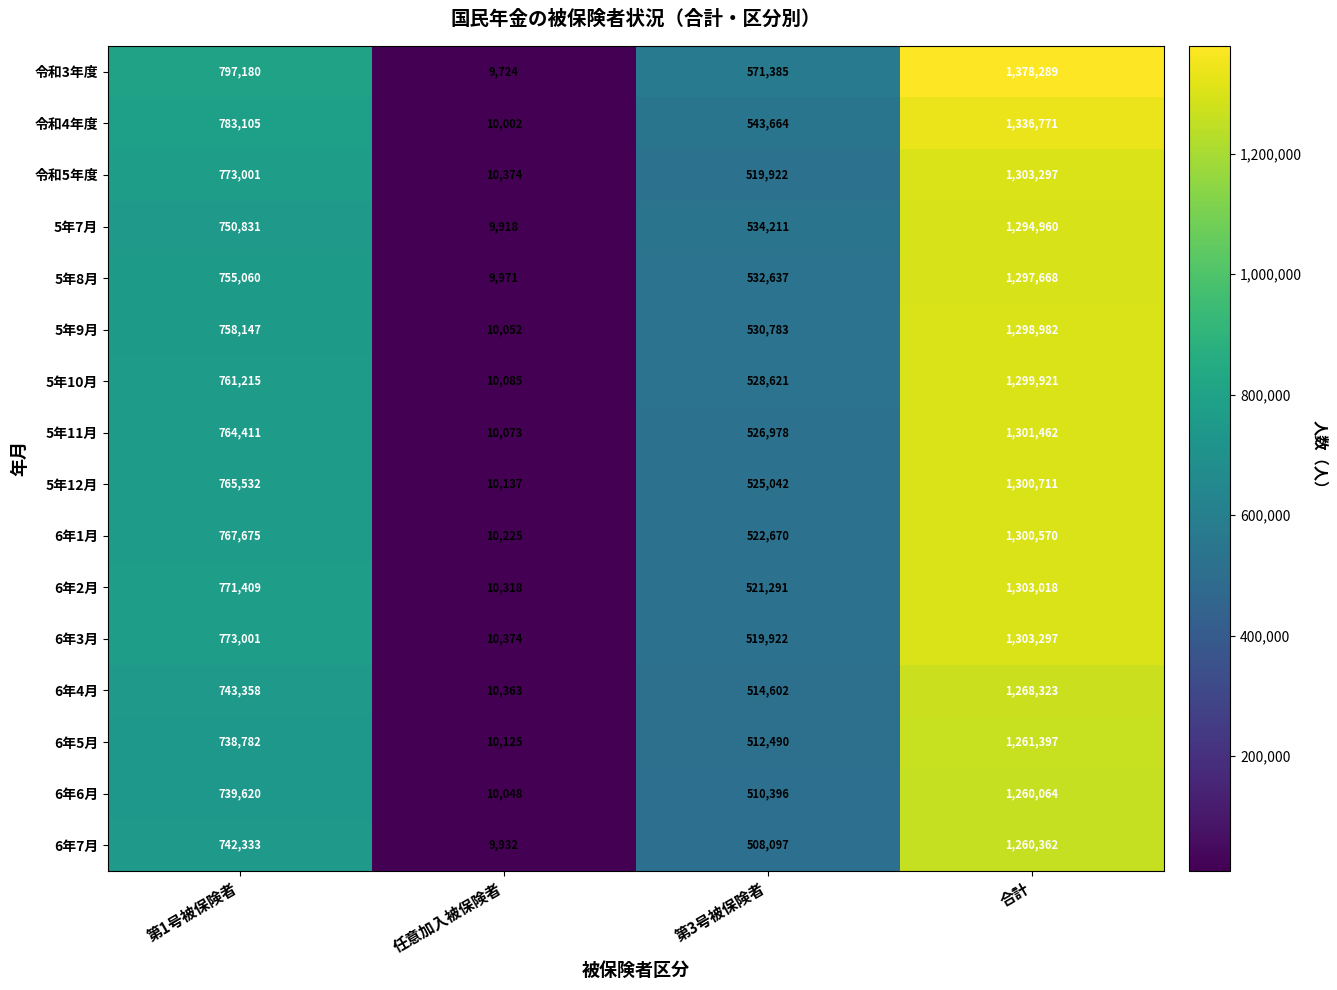

At which category is the sum across all series the highest?

合計